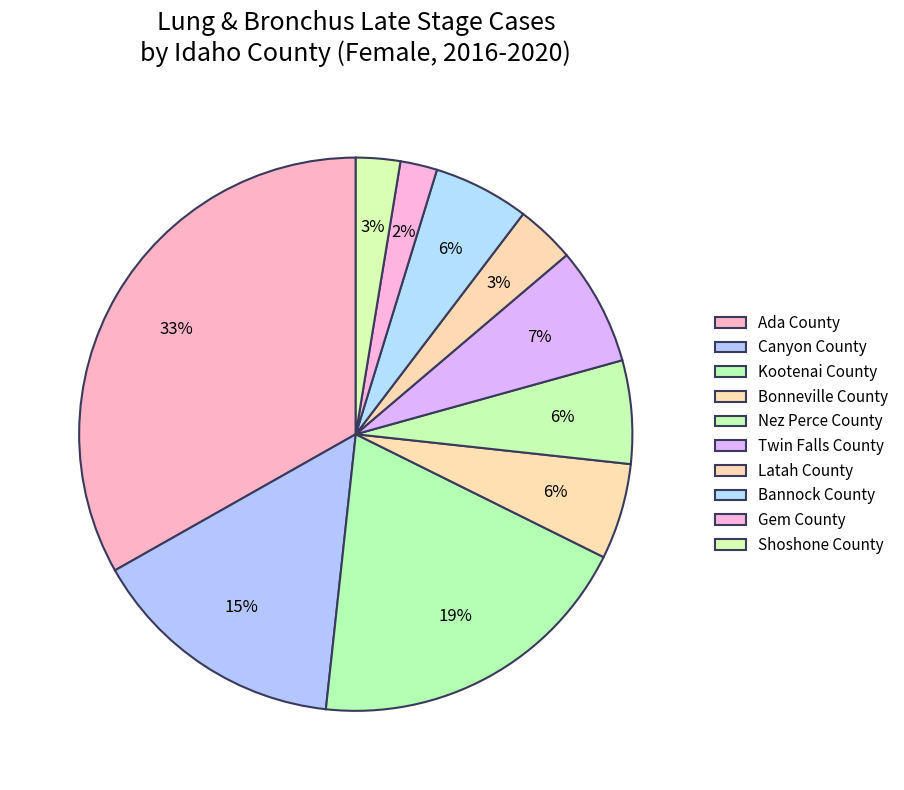

How many segments does this pie chart have?

10